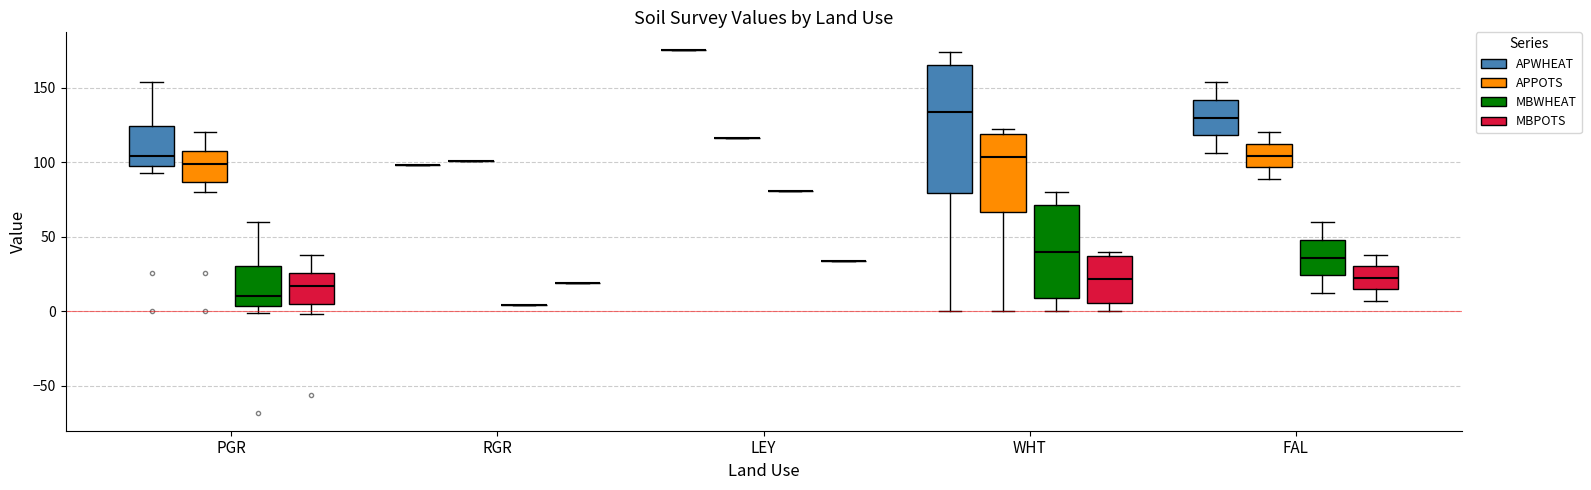

Which box is the tallest, from its lower edge to its upper edge?

WHT (APWHEAT)